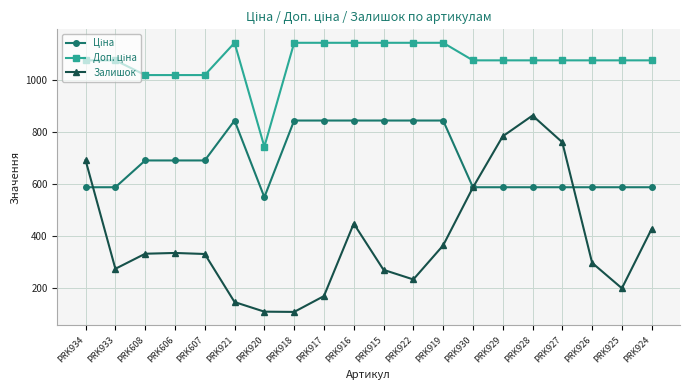

What is the highest value of the Залишок series?

862.0